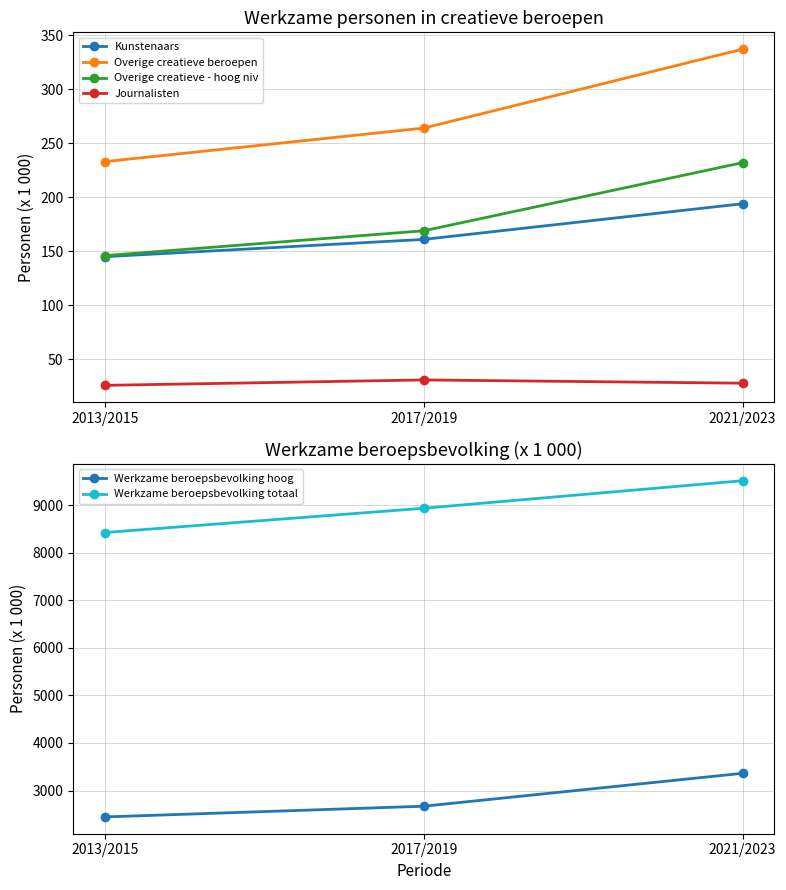

Is it true that Werkzame beroepsbevolking totaal equals 2053 at 2013/2015?

False